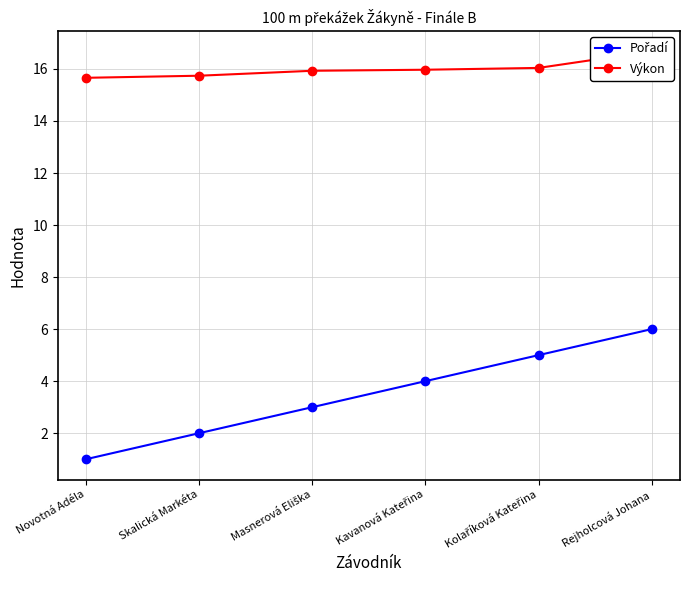

True or false: Pořadí and Výkon cross at least once.

False